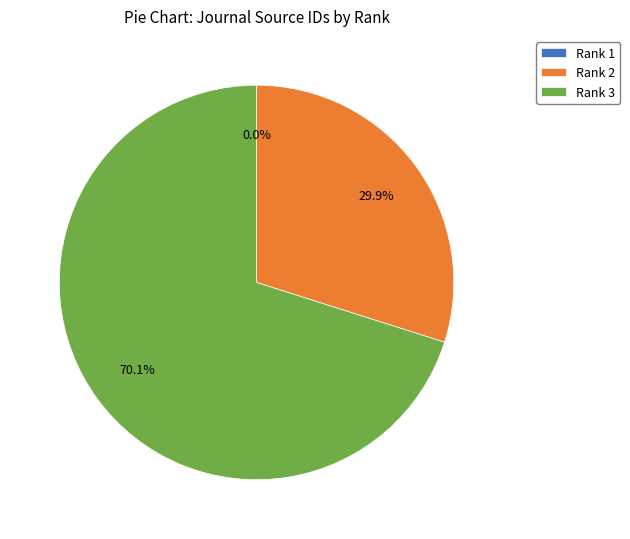

What is the ratio of the value at Rank 3 to the value at Rank 2?

2.3